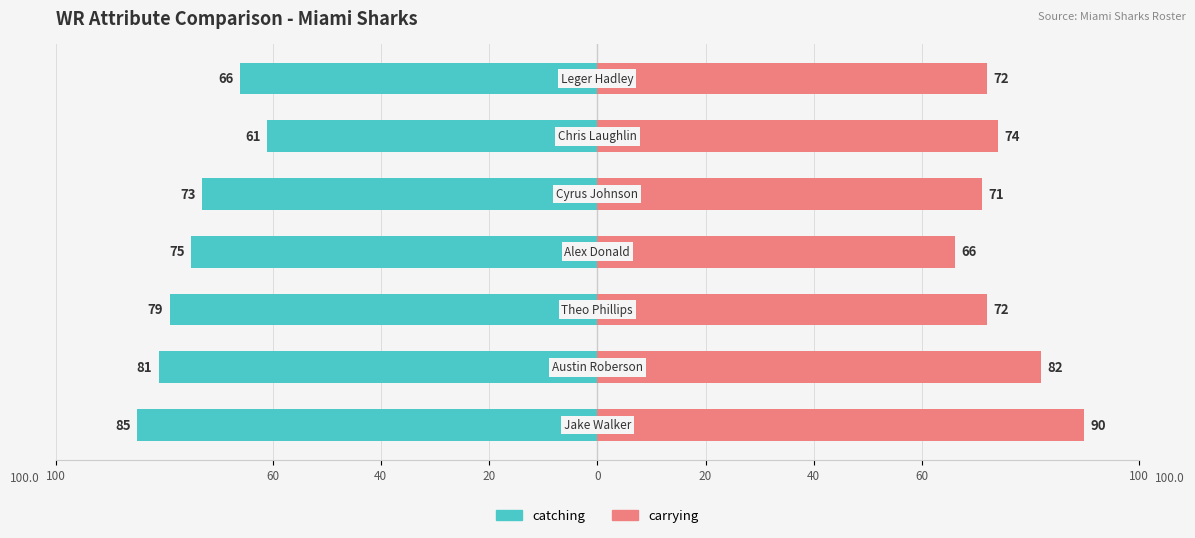

What value does the carrying series have at 40, to the nearest 5?

70